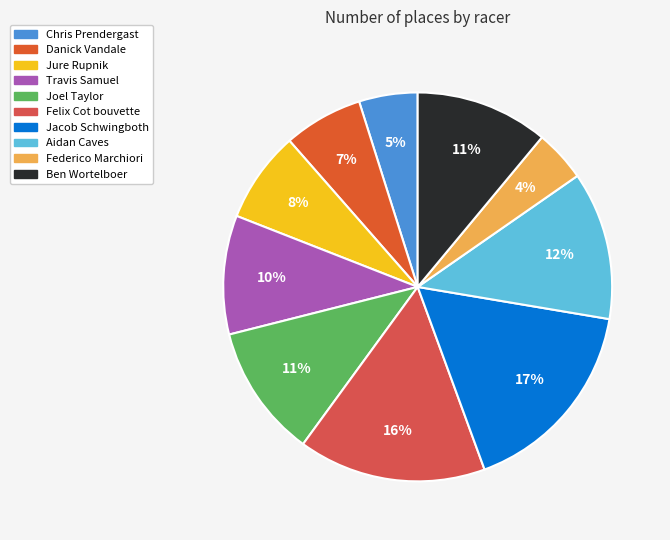

To the nearest percent, what is the average slice percentage?

10%